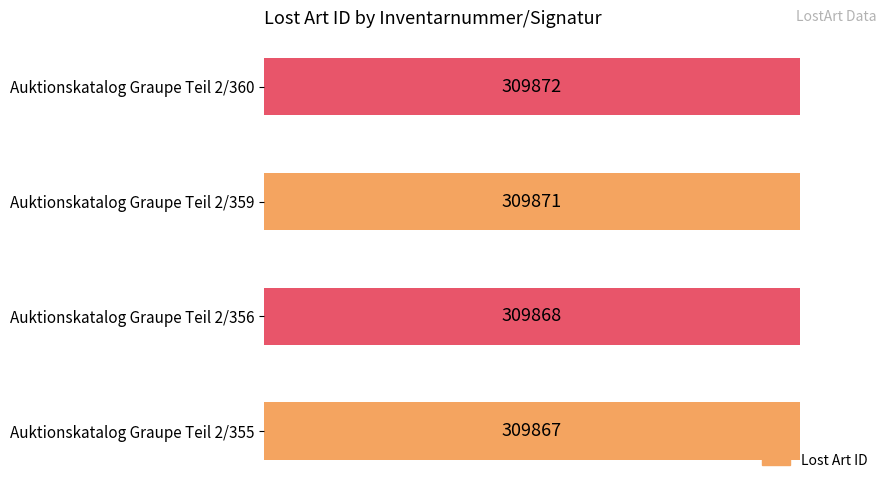

Which has a higher value, Auktionskatalog Graupe Teil 2/355 or Auktionskatalog Graupe Teil 2/360?

Auktionskatalog Graupe Teil 2/360